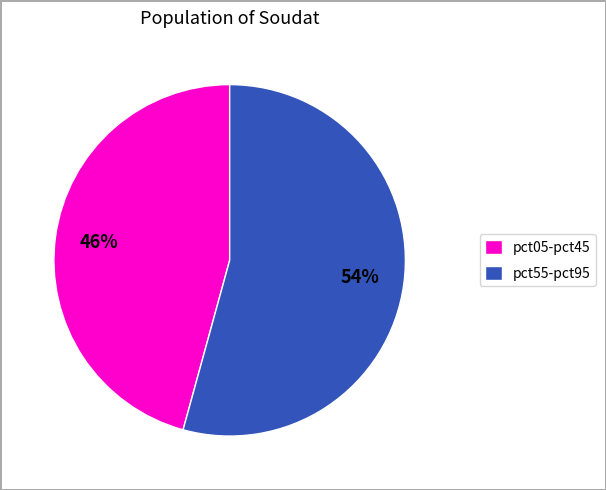

True or false: pct05-pct45 accounts for 59% of the total.

False